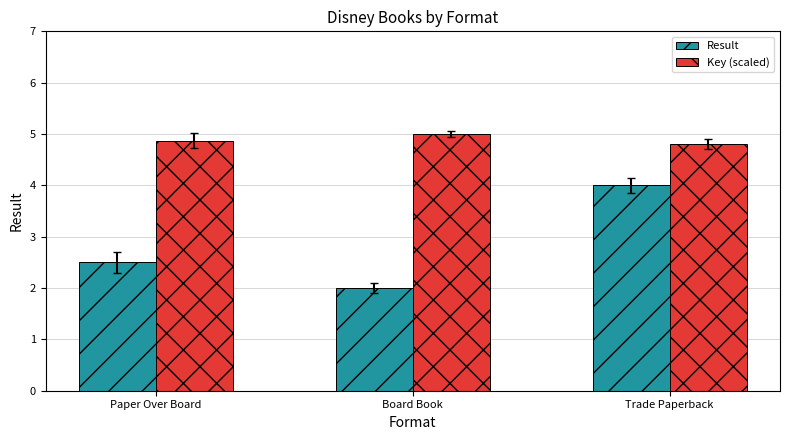

What position from the right is Paper Over Board?

3